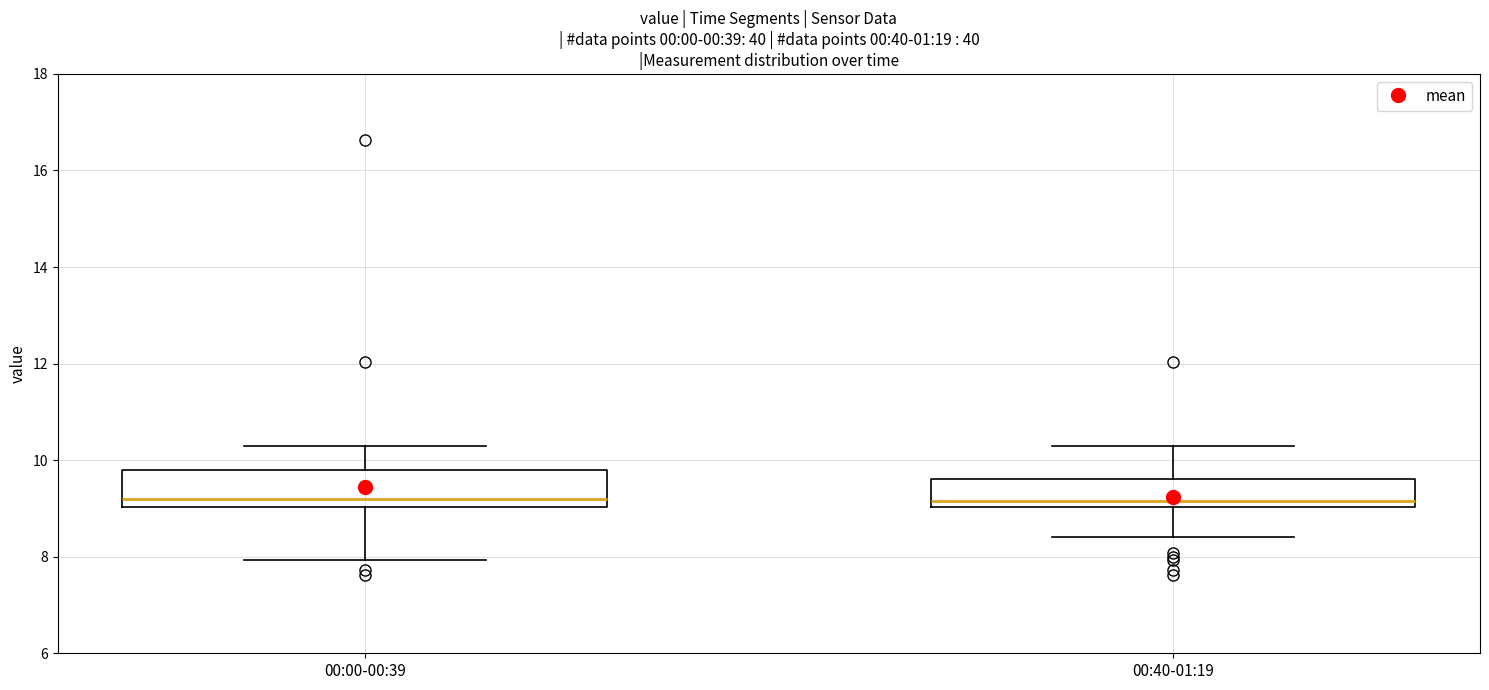

Where does the lower whisker of the box for 00:40-01:19 end on the y-axis? The values are not printed on the chart, so give them approximately, as read against the axis.

8.4